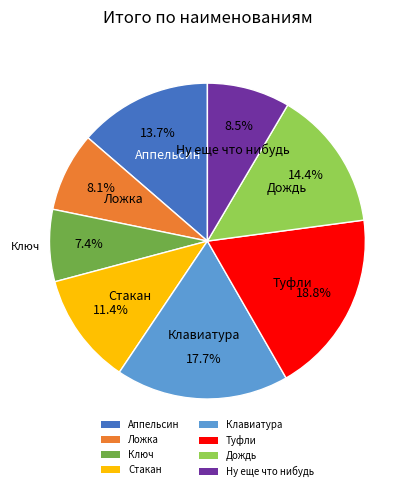

How much of the chart is everything except Ну еще что нибудь?

91.5%